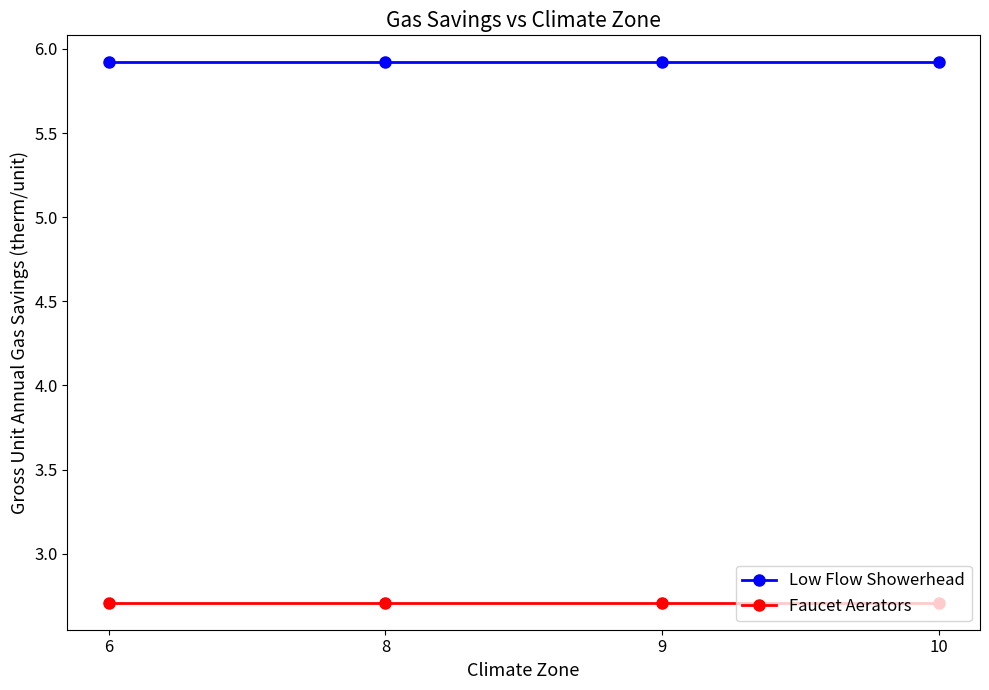

Reading right to left, what are all the values shown in this chart?

Low Flow Showerhead: 5.9	5.9	5.9	5.9
Faucet Aerators: 2.7	2.7	2.7	2.7